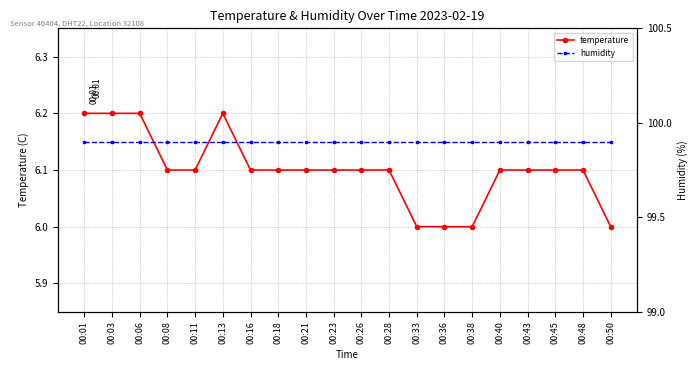

Rank the series at 00:40 from lowest to highest value.

temperature, humidity